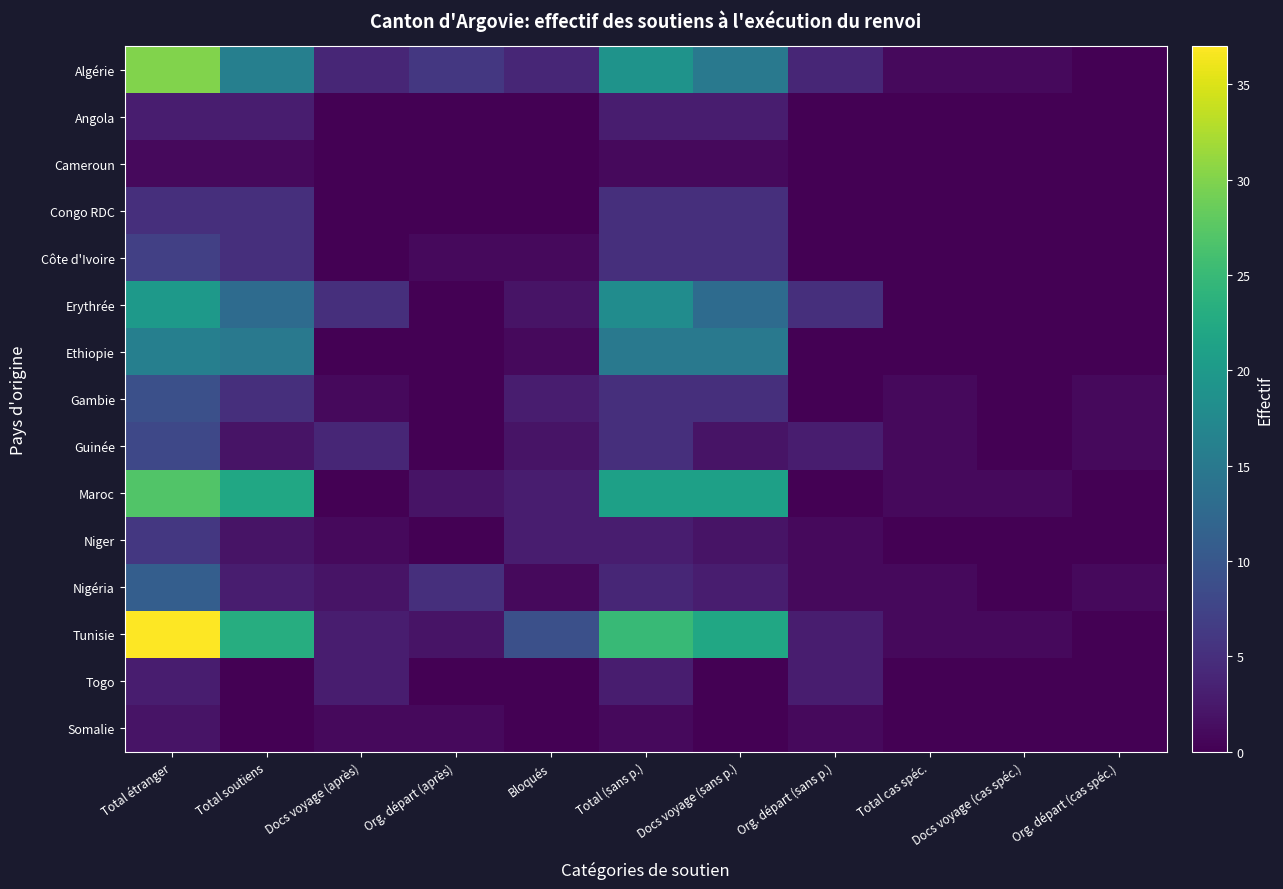

Which series has the largest total across all categories?

Tunisie